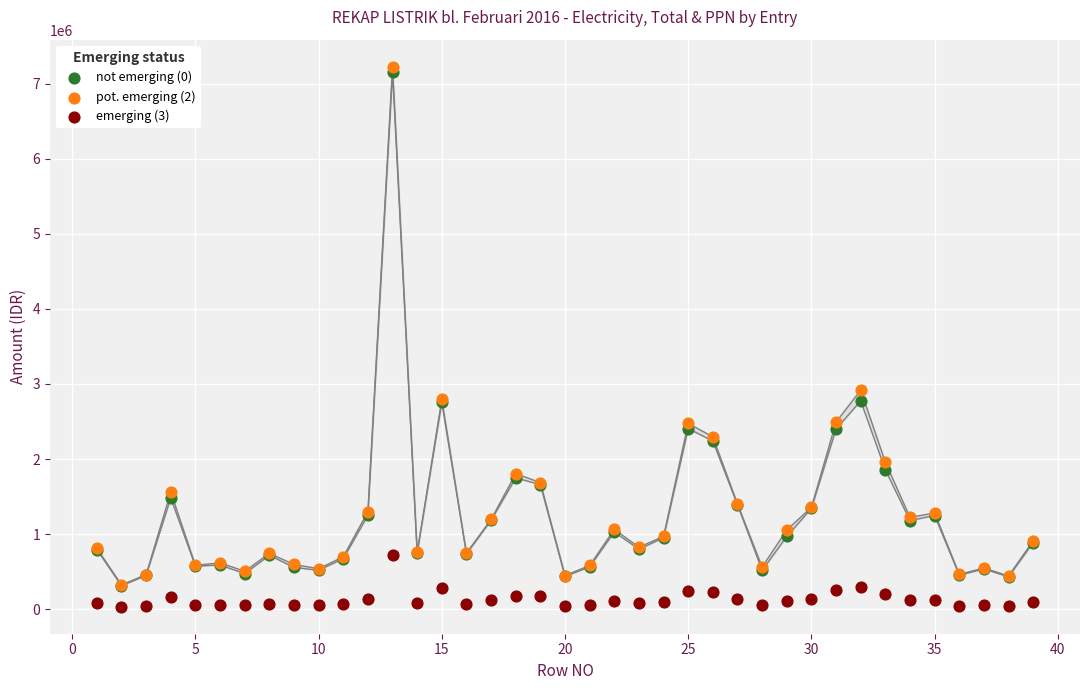

Across all series, what Y value is closest to 3629513?

2916565.0